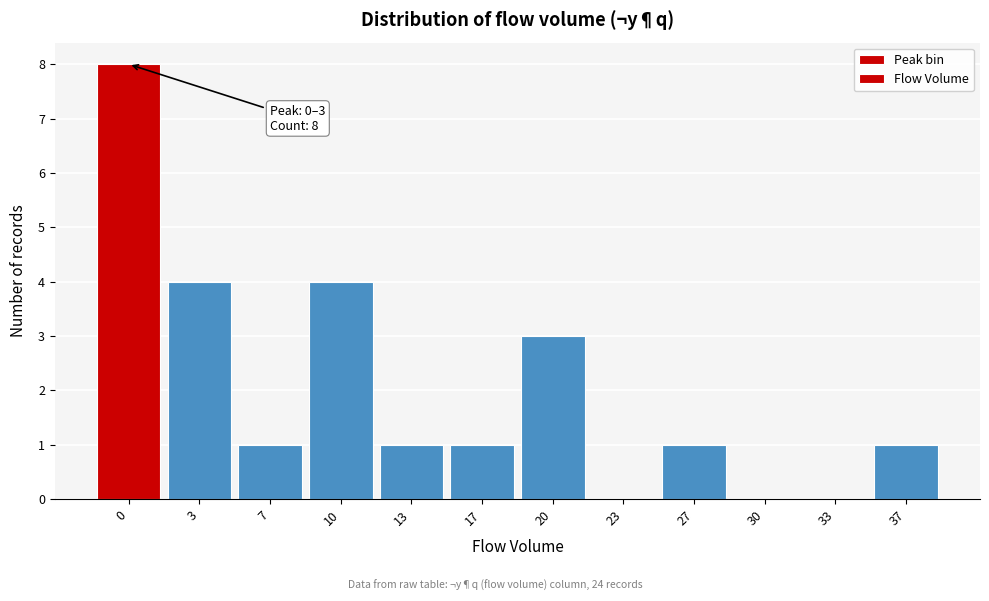

Reading left to right, what are all the values shown in this chart?

0=8	3=4	7=1	10=4	13=1	17=1	20=3	23=0	27=1	30=0	33=0	37=1